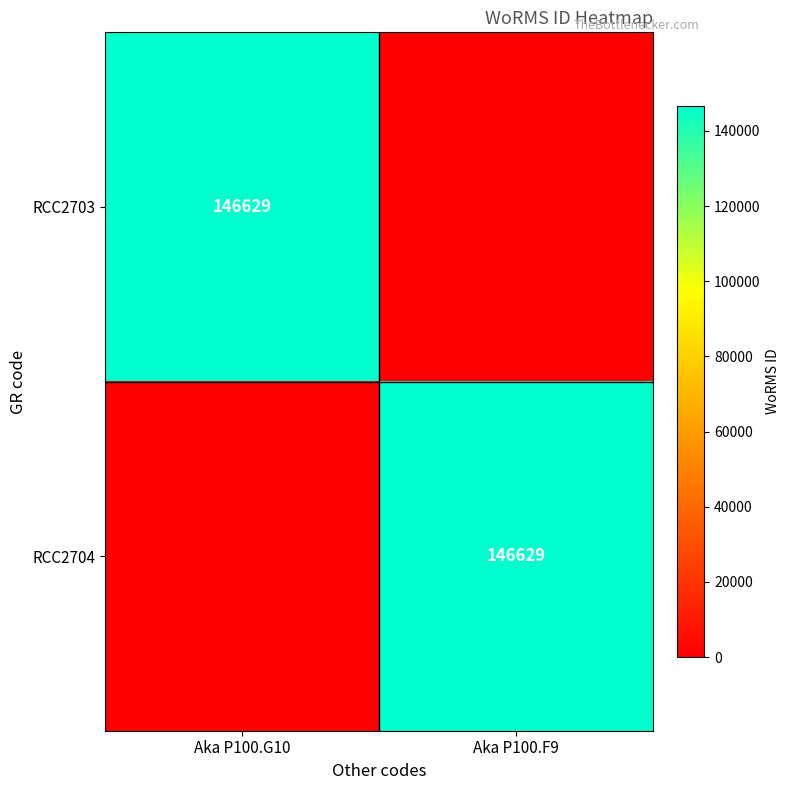

At how many categories does at least one series exceed 136126?

2